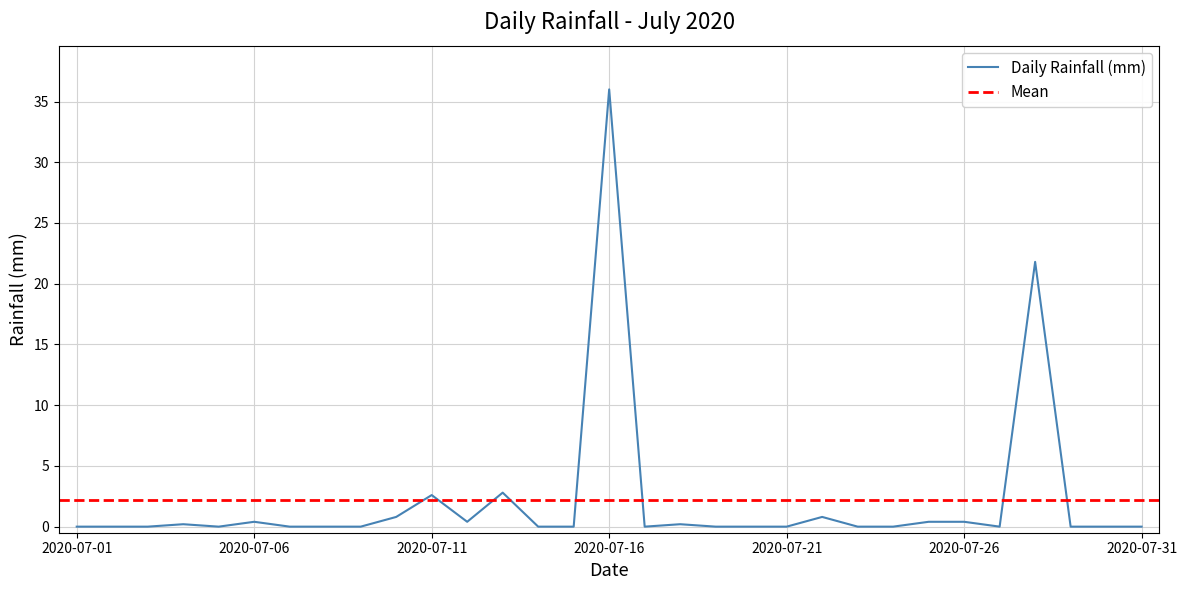

True or false: there are more than 2 points higher than both neighbors.

True